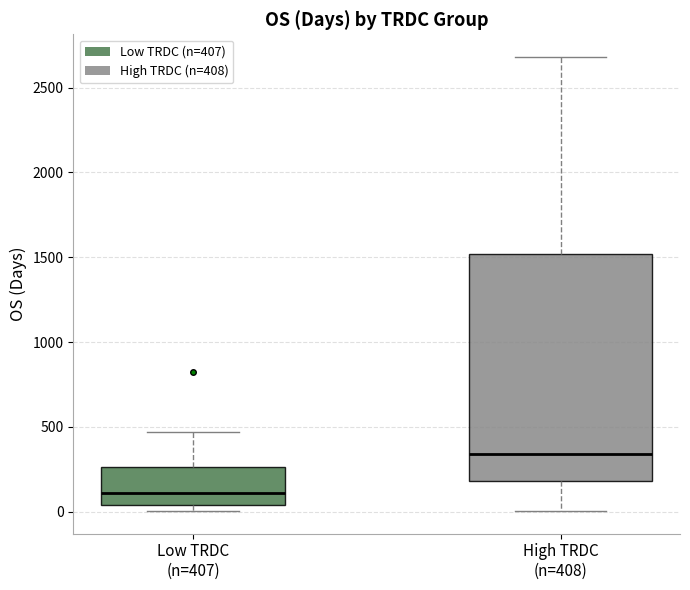

Where is the lower edge of the box for High TRDC (n=408) on the y-axis? The values are not printed on the chart, so give them approximately, as read against the axis.

200